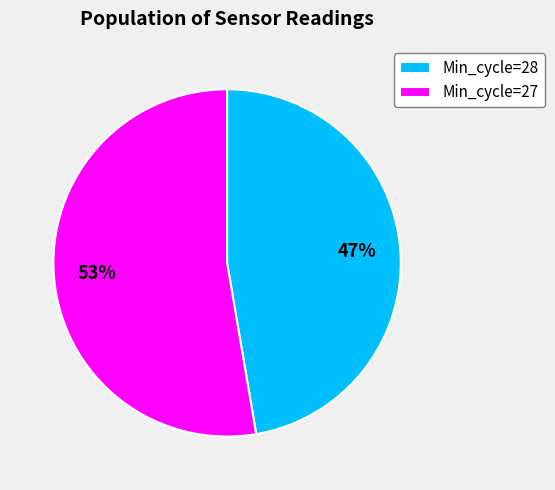

To the nearest percent, what is the average slice percentage?

50%